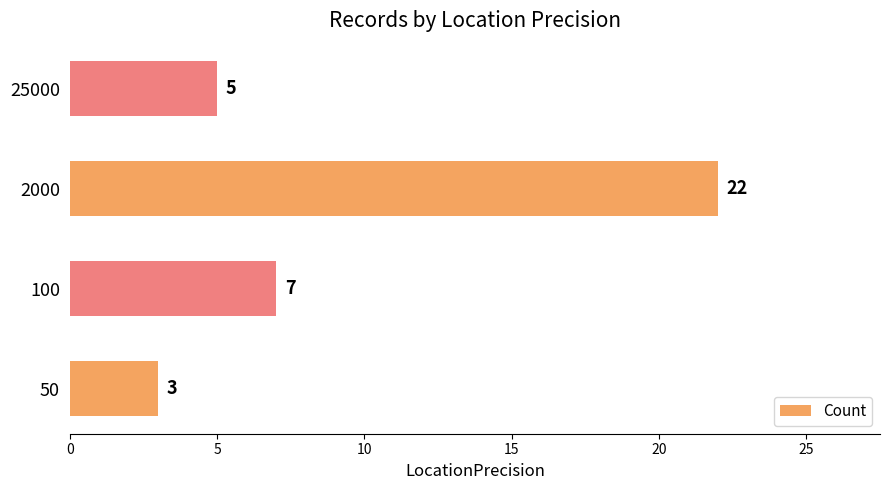

Does the chart contain stacked bars?

No